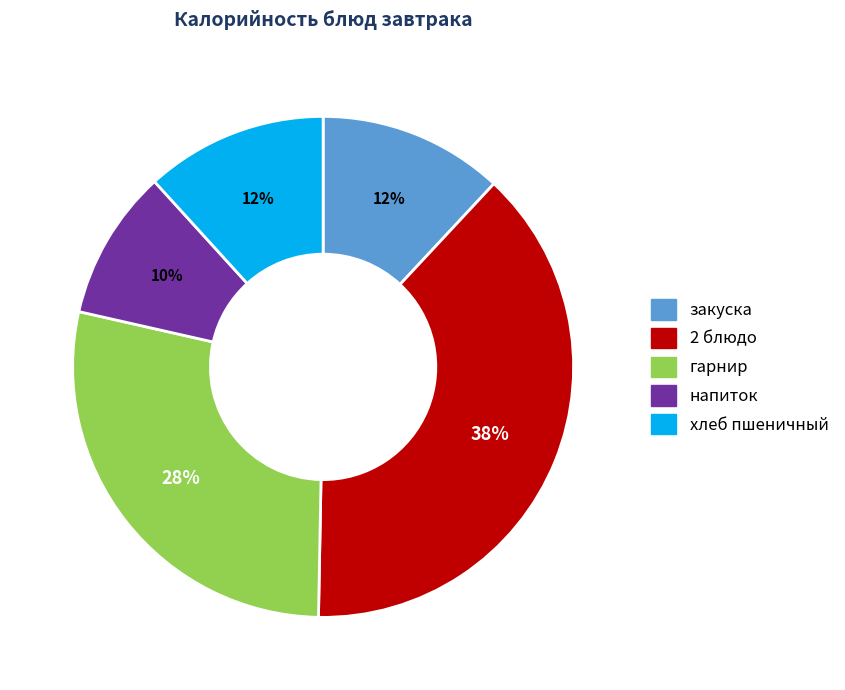

Which category has the biggest portion of the pie?

2 блюдо